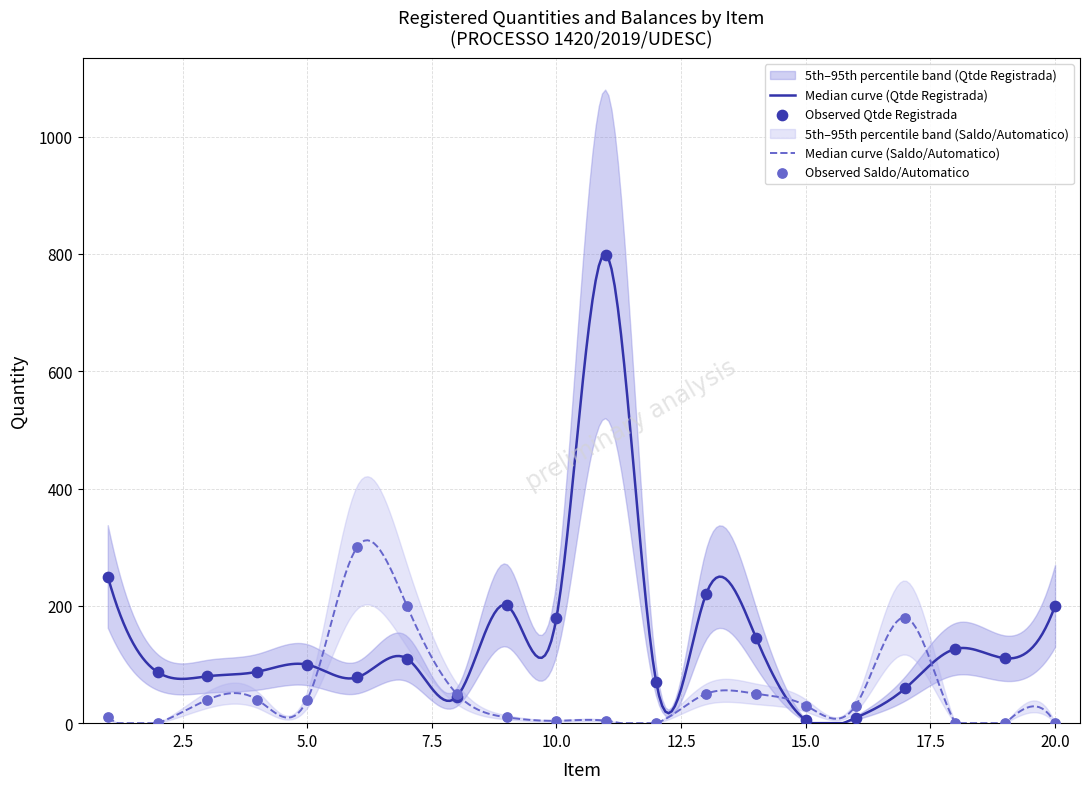

At which category is the sum across all series the highest?

11